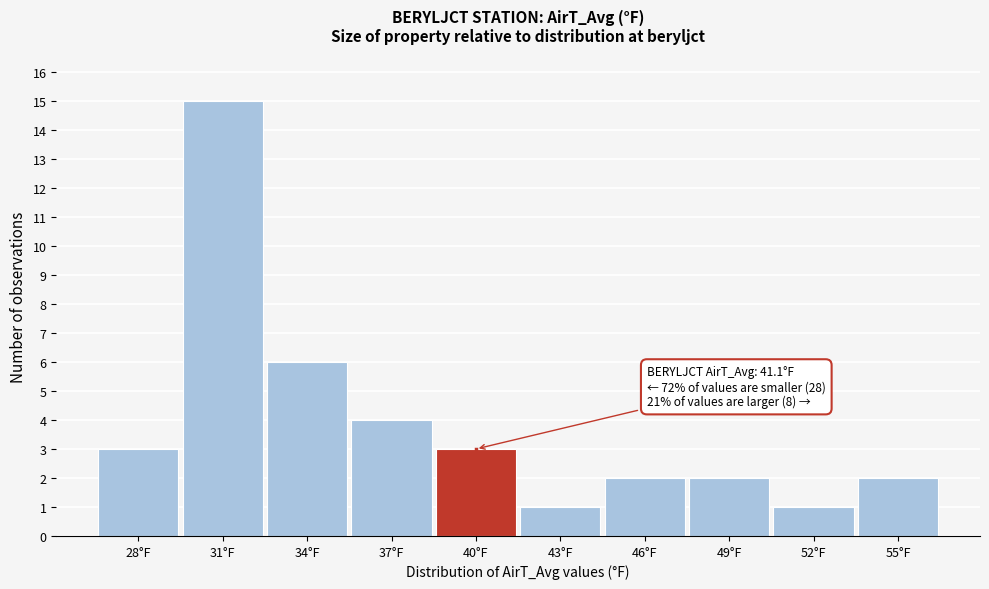

Reading left to right, list all the values displayed in this chart.

3	15	6	4	3	1	2	2	1	2